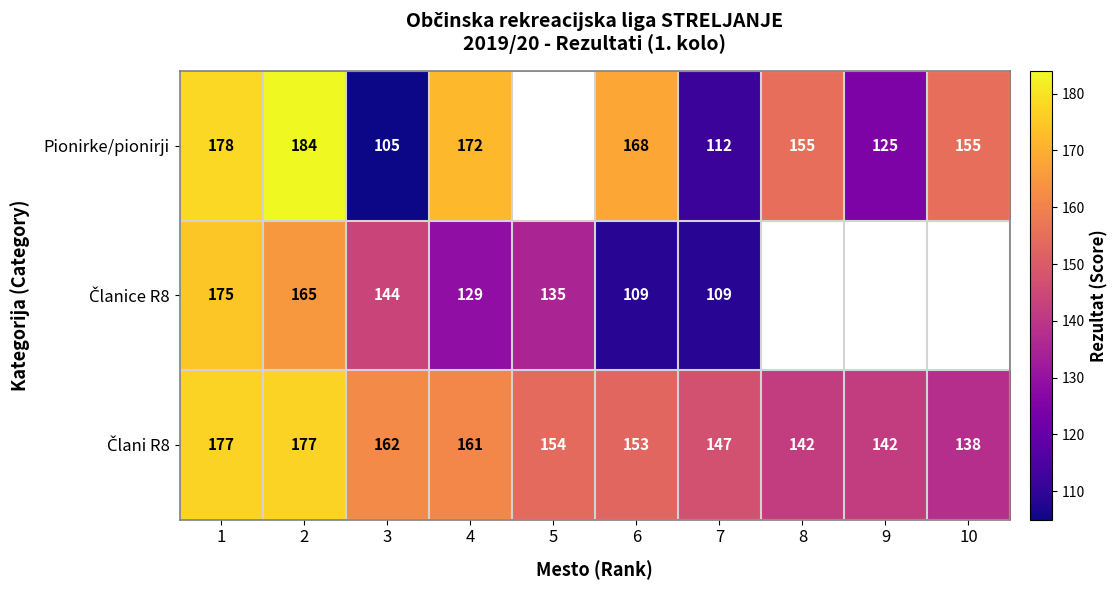

Between 6 and 7, which series saw the biggest shift?

Pionirke/pionirji